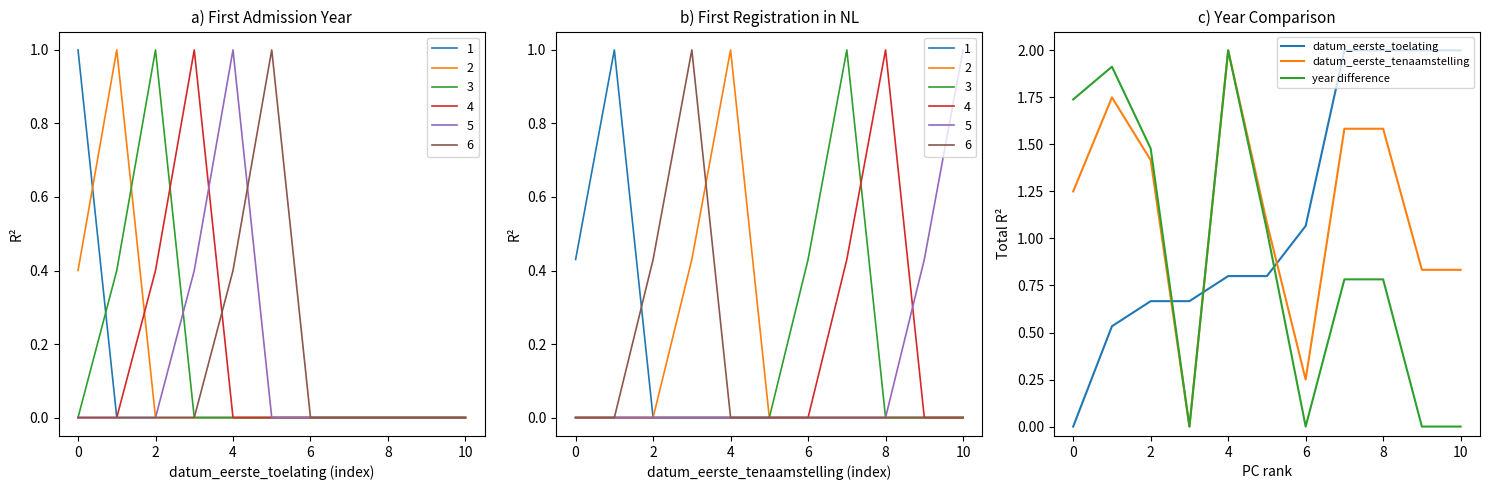

How many values in the datum_eerste_toelating series exceed 0?

10